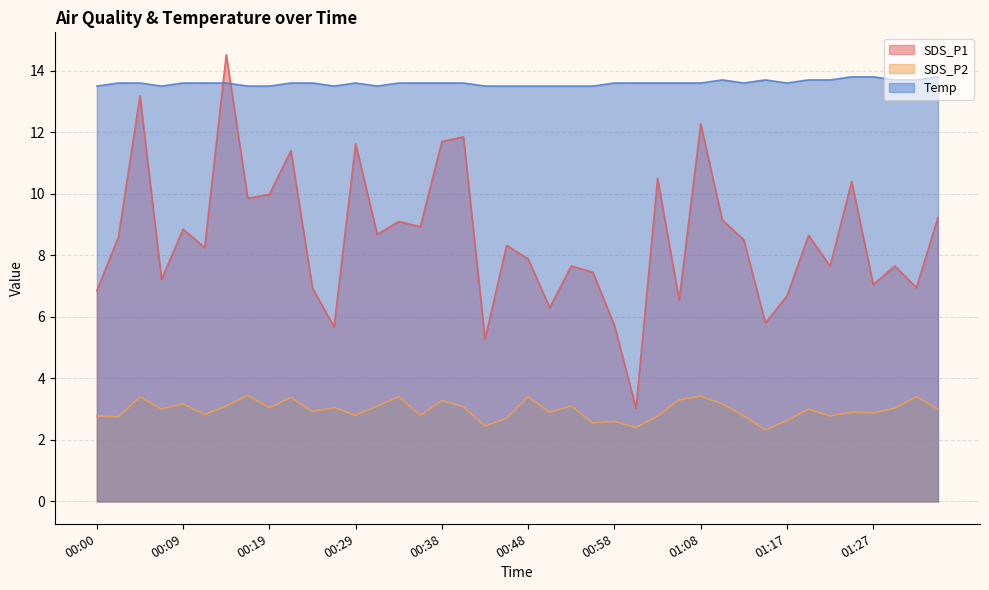

Reading right to left, transcribe all the data shown in this chart.

SDS_P1: 9.2	7.0	7.7	7.0	10.4	7.7	8.7	6.7	5.8	8.5	9.2	12.3	6.5	10.5	3.0	5.7	7.5	7.7	6.3	7.9	8.3	5.3	11.8	11.7	8.9	9.1	8.7	11.6	5.7	6.9	11.4	10.0	9.8	14.5	8.2	8.8	7.2	13.2	8.6	6.8
SDS_P2: 3.0	3.4	3.0	2.9	2.9	2.8	3.0	2.6	2.3	2.8	3.2	3.4	3.3	2.8	2.4	2.6	2.5	3.1	2.9	3.4	2.7	2.5	3.1	3.3	2.8	3.4	3.1	2.8	3.0	2.9	3.4	3.0	3.5	3.1	2.8	3.2	3.0	3.4	2.8	2.8
Temp: 13.8	13.7	13.7	13.8	13.8	13.7	13.7	13.6	13.7	13.6	13.7	13.6	13.6	13.6	13.6	13.6	13.5	13.5	13.5	13.5	13.5	13.5	13.6	13.6	13.6	13.6	13.5	13.6	13.5	13.6	13.6	13.5	13.5	13.6	13.6	13.6	13.5	13.6	13.6	13.5